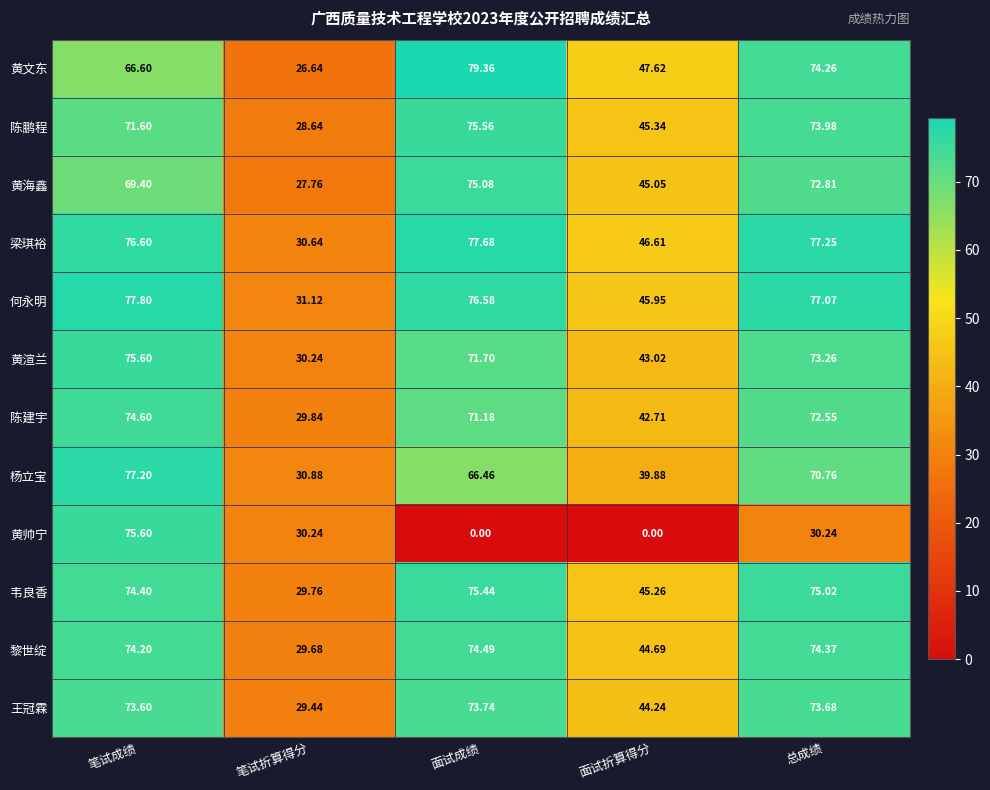

List the labels in order of 黄海鑫 value, smallest first.

笔试折算得分, 面试折算得分, 笔试成绩, 总成绩, 面试成绩